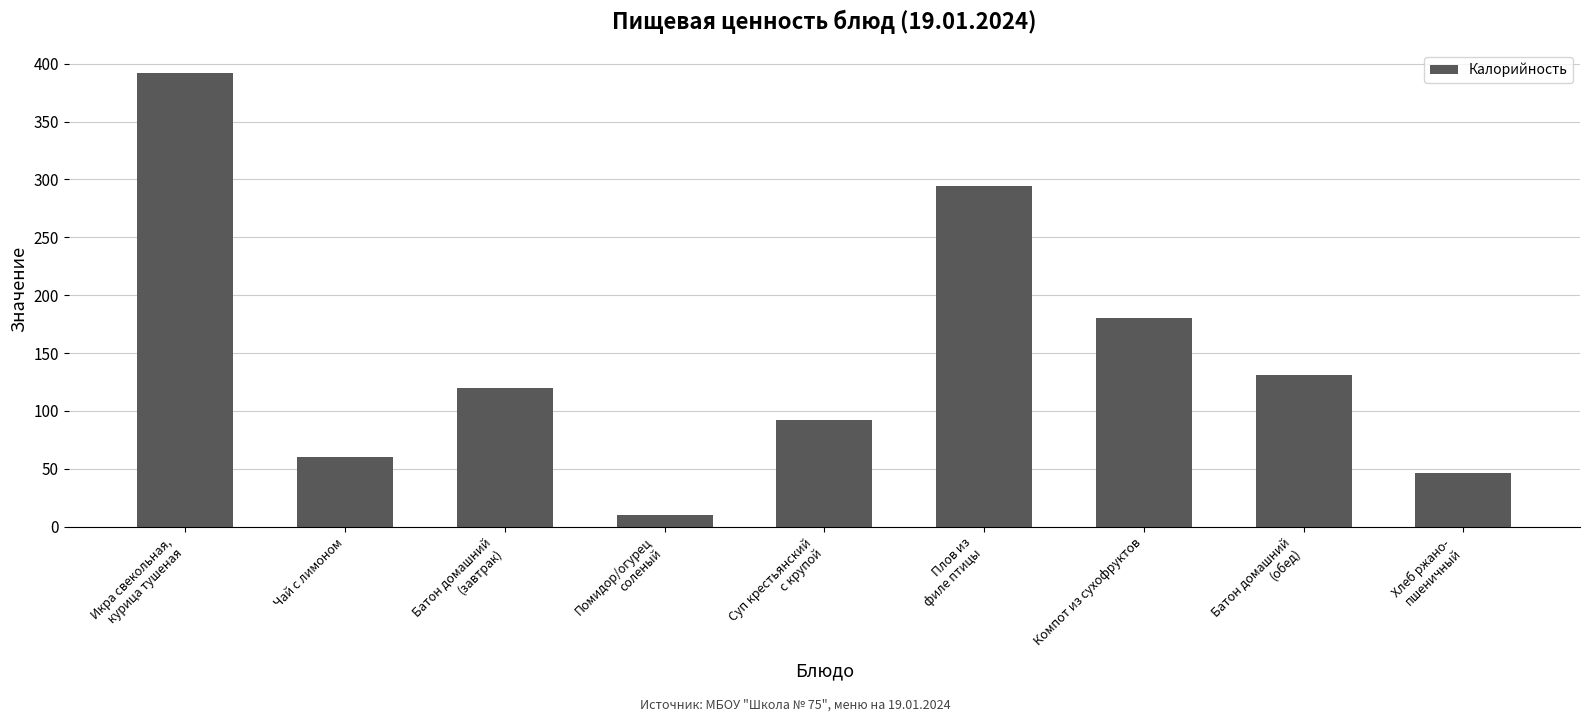

List the labels in order of value, largest first.

Икра свекольная,
курица тушеная, Плов из
филе птицы, Компот из сухофруктов, Батон домашний
(обед), Батон домашний
(завтрак), Суп крестьянский
с крупой, Чай с лимоном, Хлеб ржано-
пшеничный, Помидор/огурец
соленый